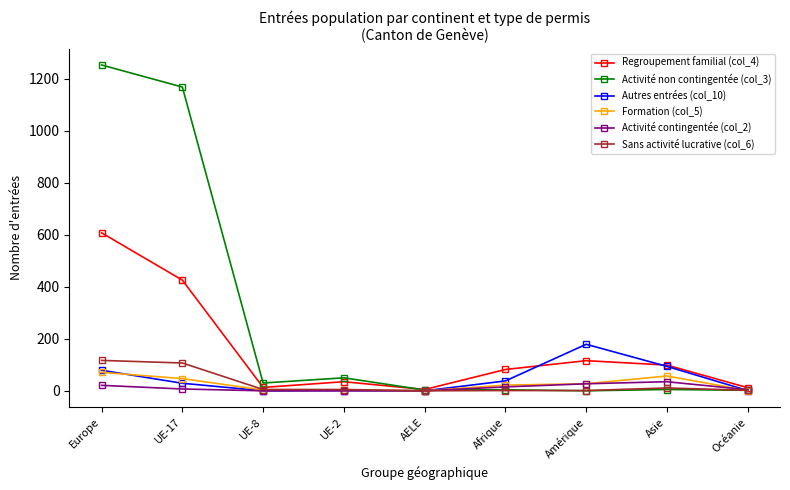

Which series has the largest total across all categories?

Activité non contingentée (col_3)